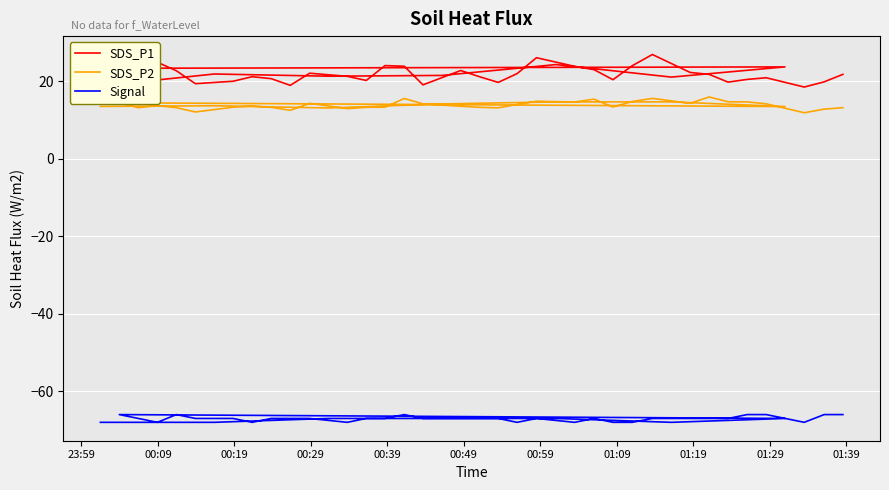

How many interior local peaks does the SDS_P2 series have?

10